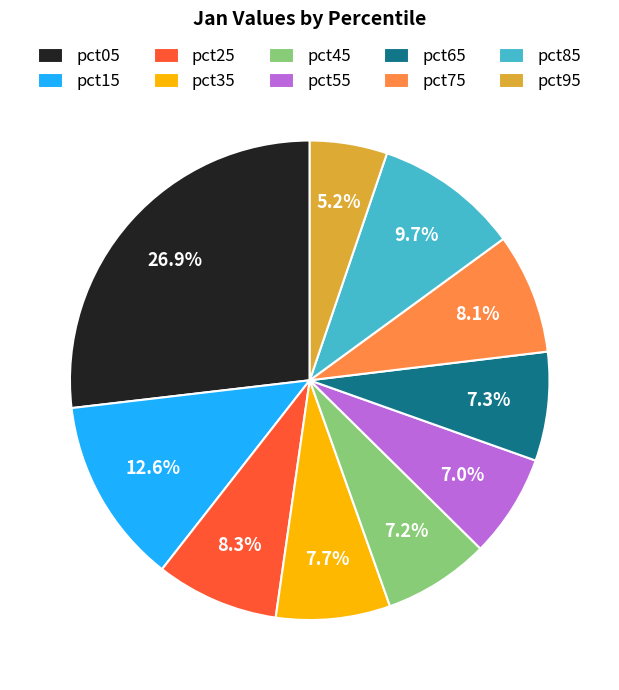

Is there a majority slice in this chart?

No